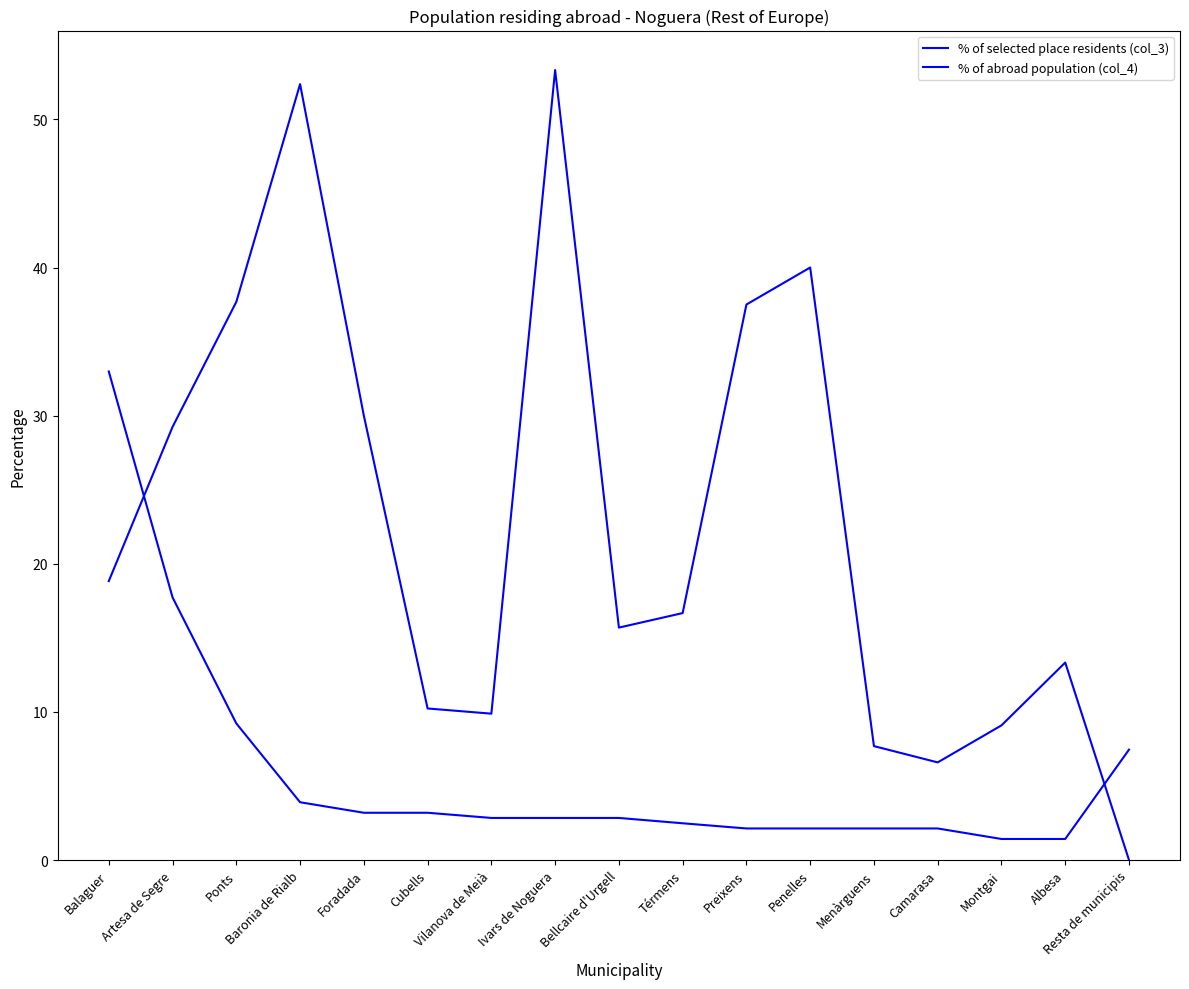

Reading right to left, transcribe all the data shown in this chart.

% of selected place residents (col_3): 7.5	1.4	1.4	2.1	2.1	2.1	2.1	2.5	2.8	2.8	2.8	3.2	3.2	3.9	9.2	17.7	33.0
% of abroad population (col_4): 0.0	13.3	9.1	6.6	7.7	40.0	37.5	16.7	15.7	53.3	9.9	10.2	30.0	52.4	37.7	29.2	18.8